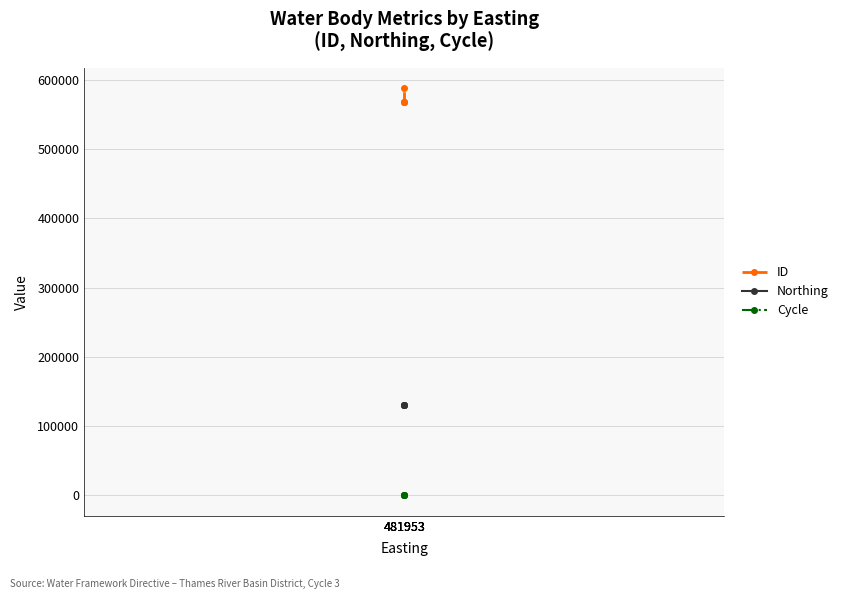

What is the sum of the ID values at 481953 and 481953?

1155259